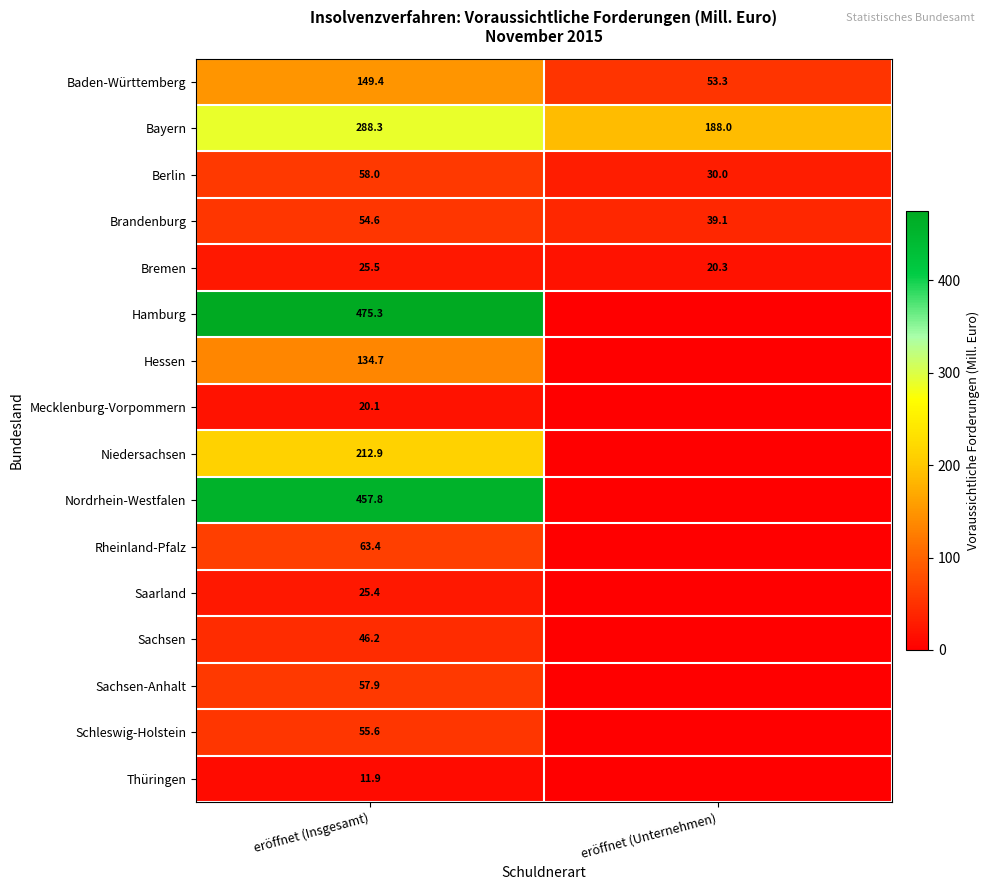

What is the difference between the maximum and minimum values in the Baden-Württemberg series?

96.1